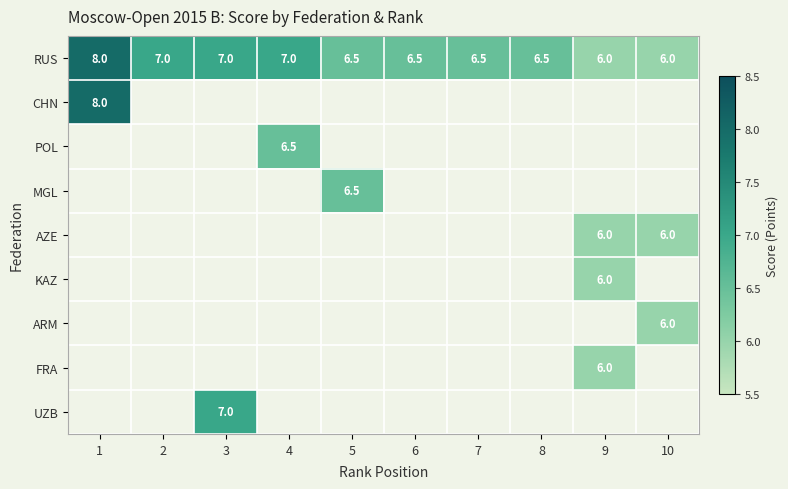

How many series are shown in this chart?

9